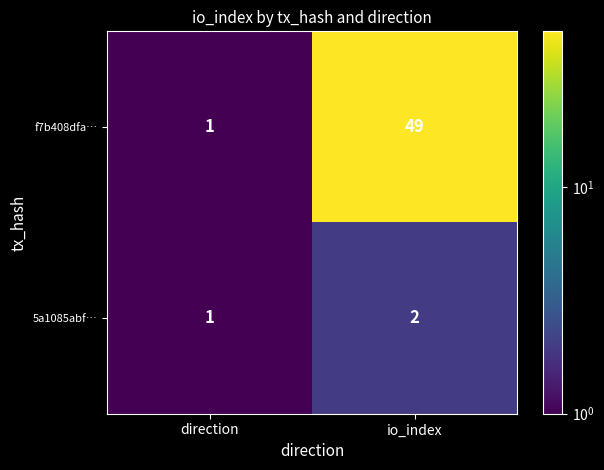

Count the number of data series in this chart.

2